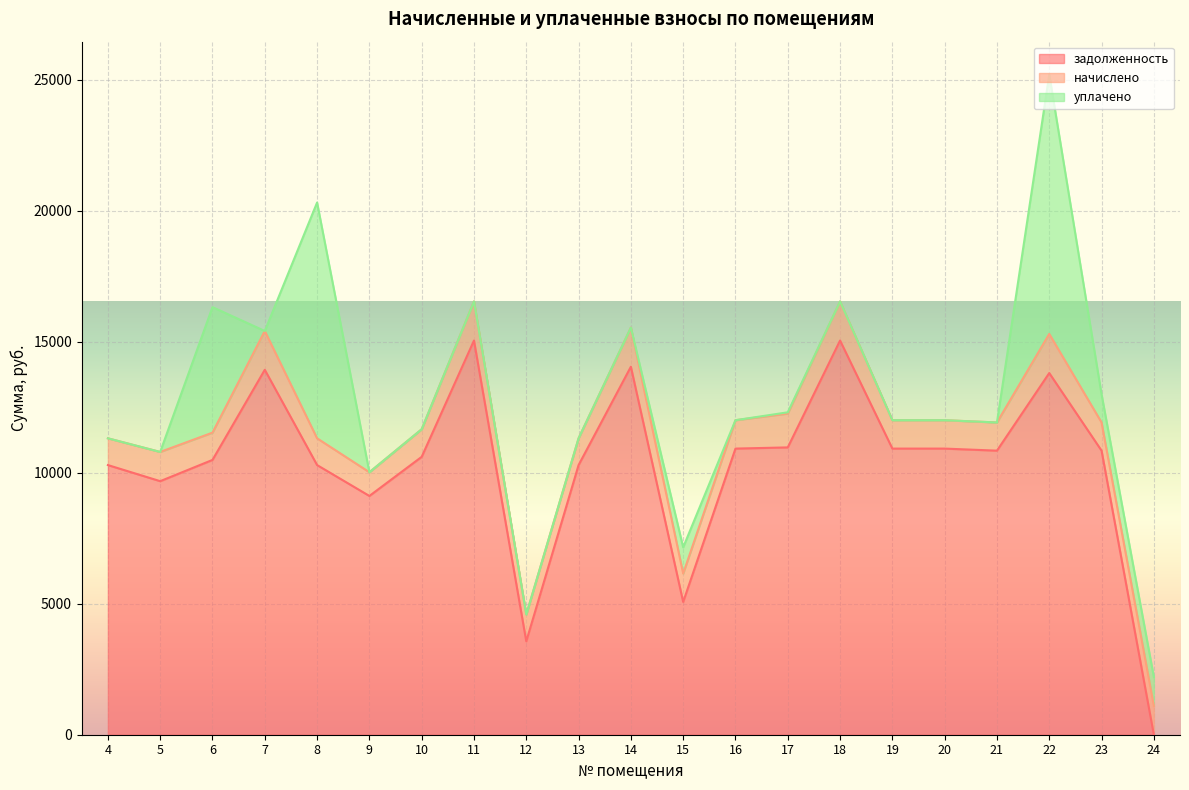

Which series ends up on top after the final intersection of задолженность and уплачено?

уплачено